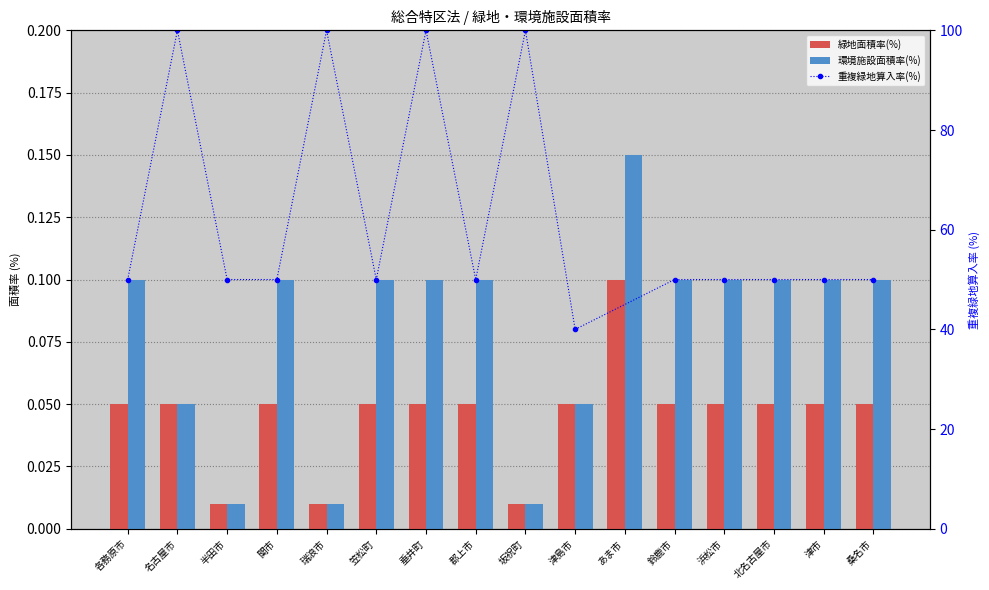

What position from the right is 坂祝町?

8